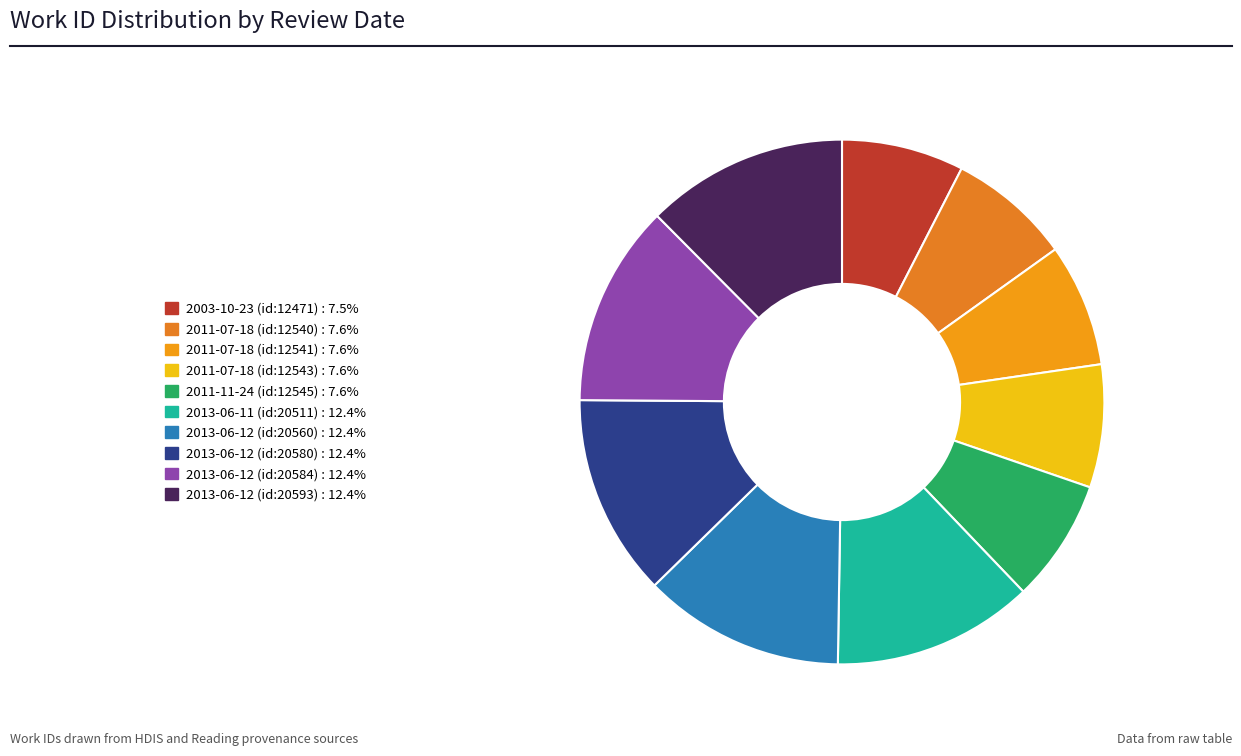

What is the ratio of the value at 2013-06-12 (id:20593) to the value at 2013-06-12 (id:20584)?

1.0